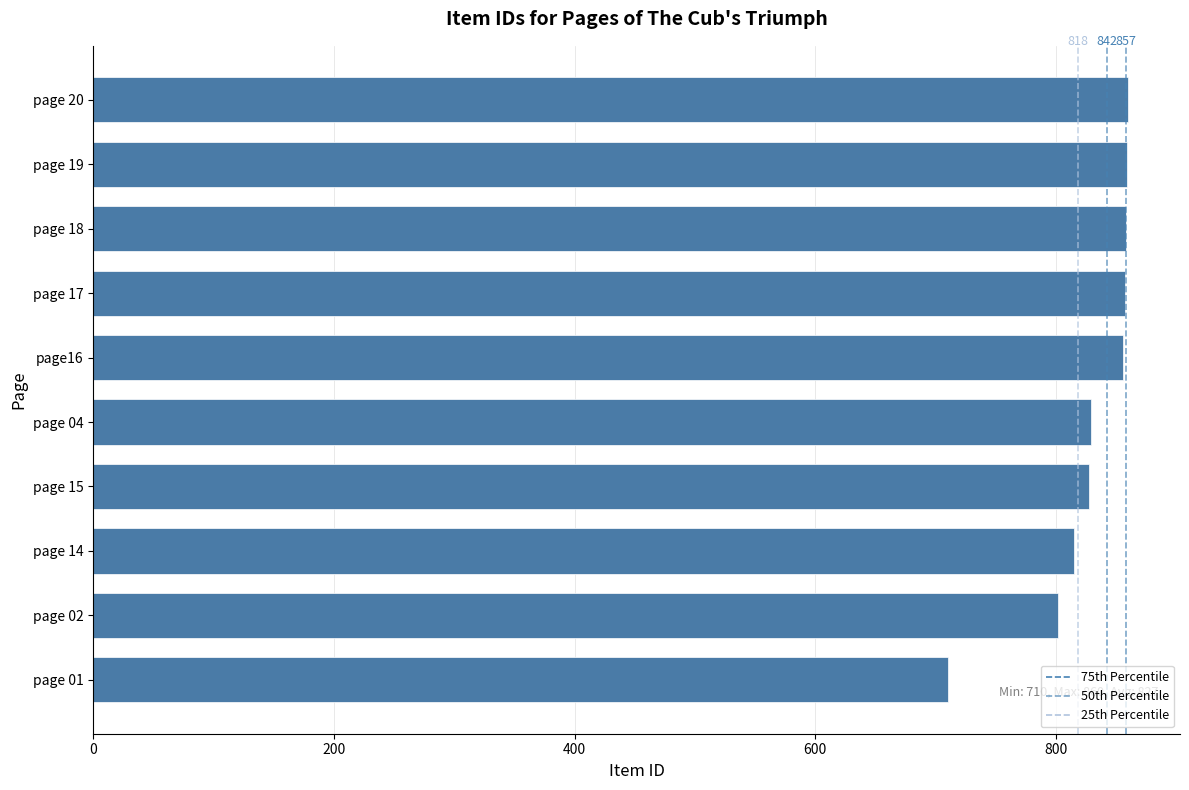

What is the difference between the maximum and minimum values?

150